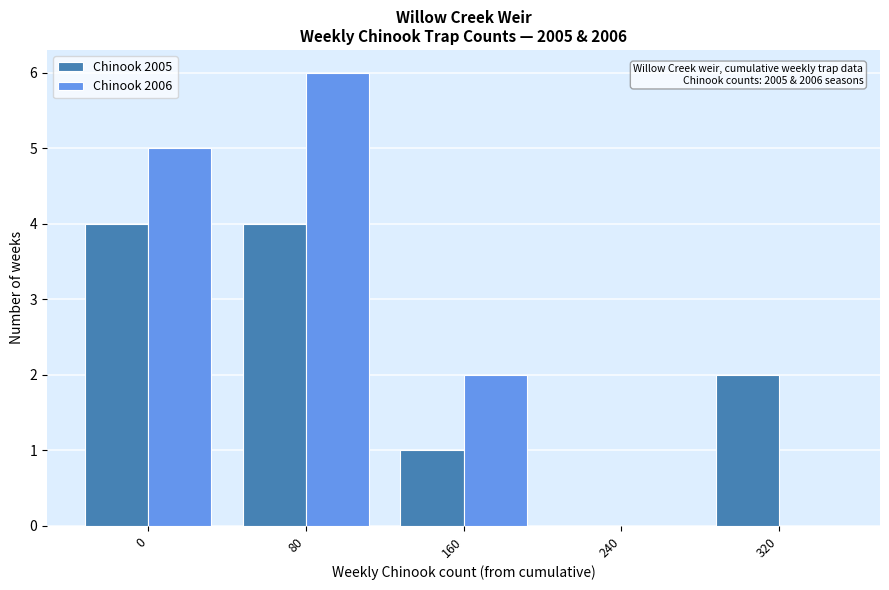

Reading right to left, what are all the values shown in this chart?

Chinook 2005: 320=2	240=0	160=1	80=4	0=4
Chinook 2006: 320=0	240=0	160=2	80=6	0=5